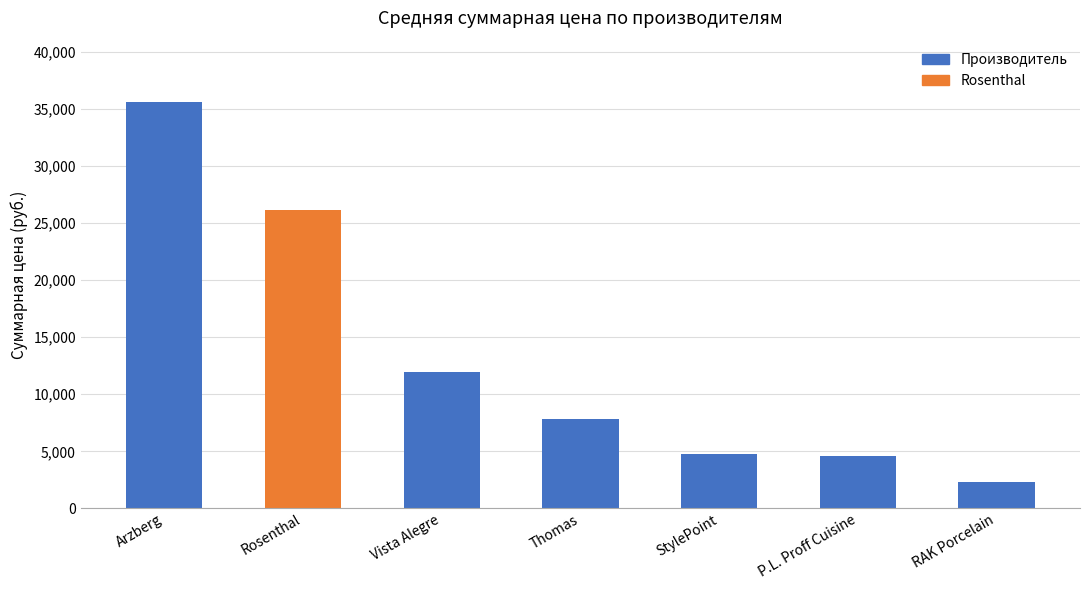

True or false: the data shows 3326.7 at StylePoint.

False